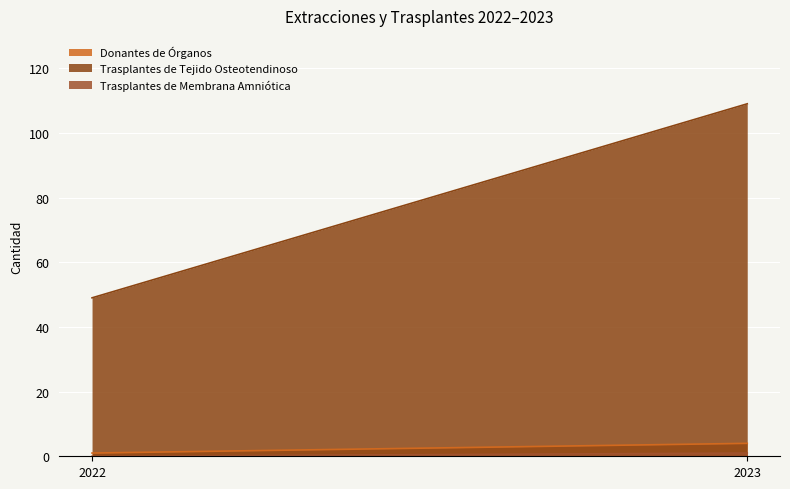

What is the highest value of the Trasplantes de Membrana Amniótica series?

1